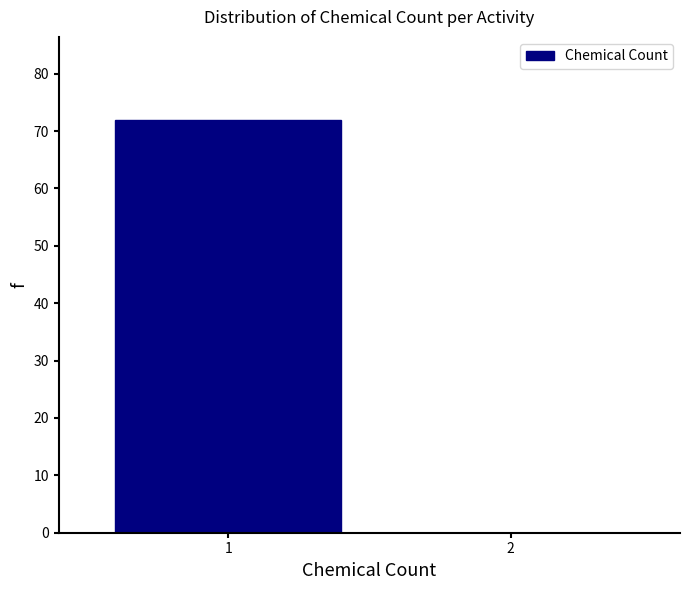

Reading left to right, what are all the values shown in this chart?

1=72	2=0